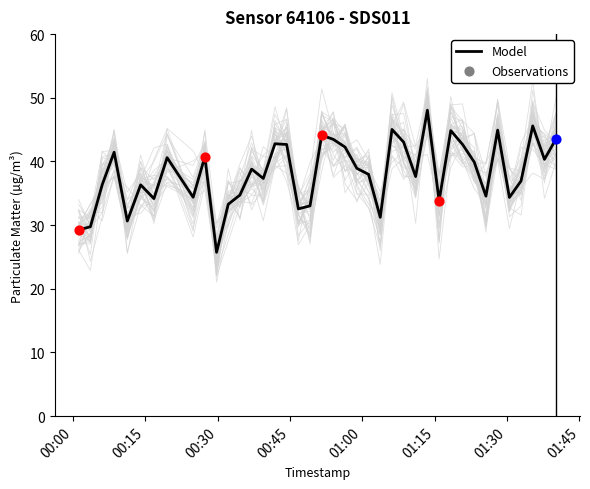

What is the lowest value of the Model series?

25.7